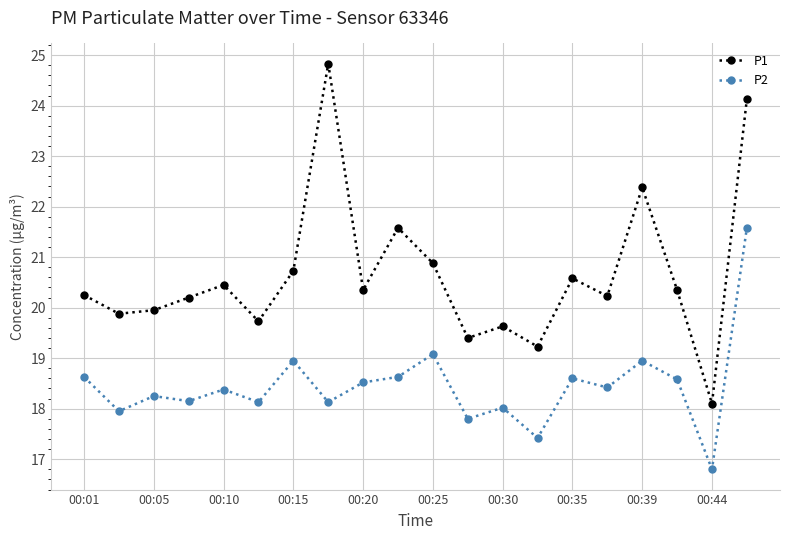

True or false: P2 has more than 2 interior local peaks.

True